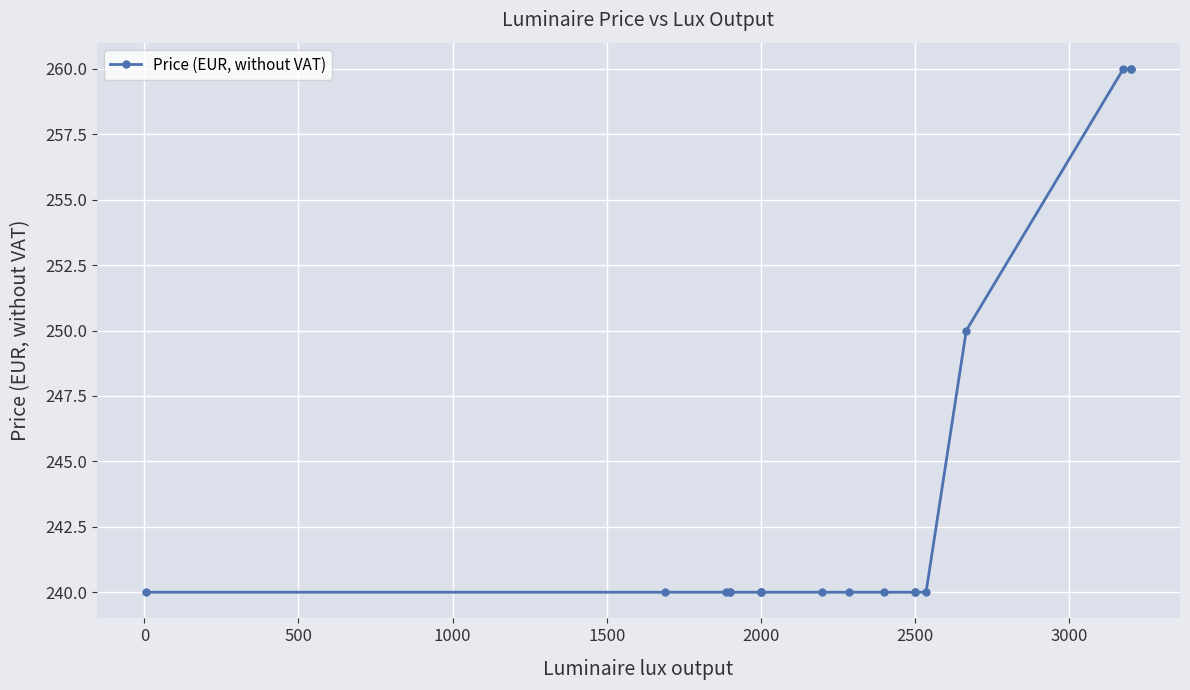

What is the minimum value shown in the chart?

240